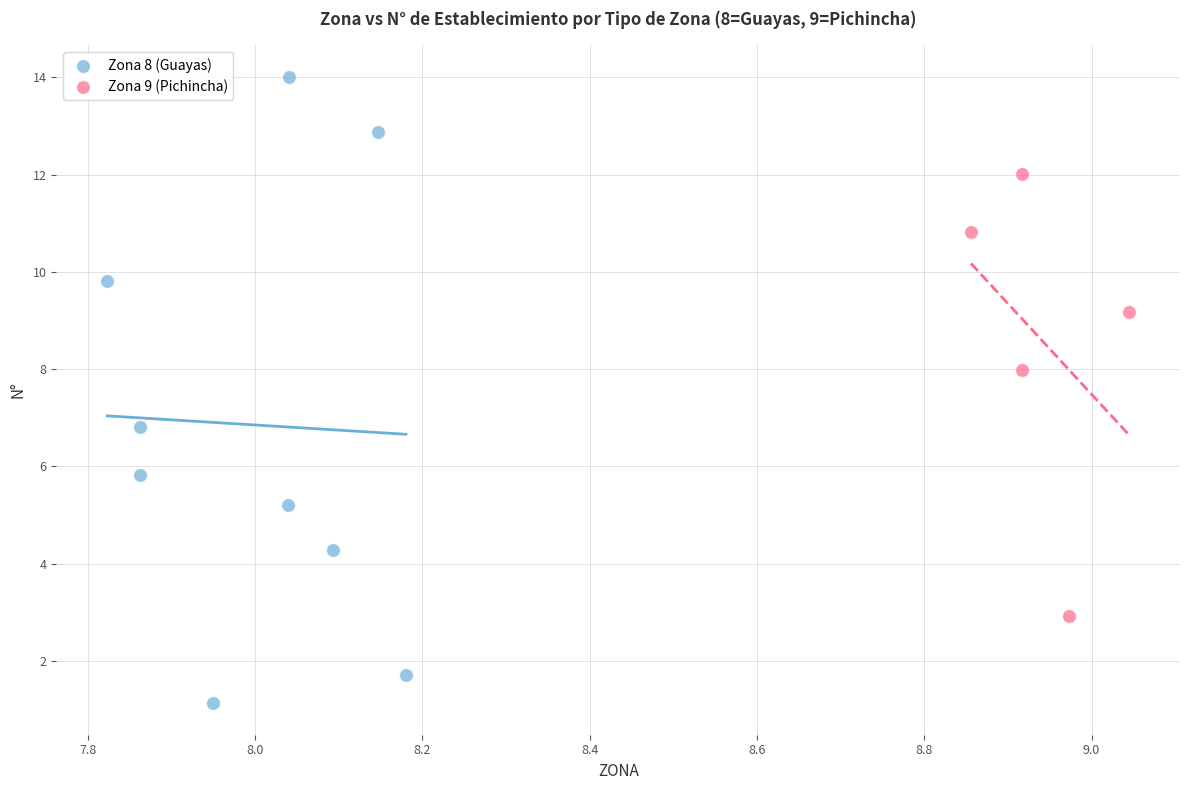

Which series contains the highest Y value?

Zona 8 (Guayas)